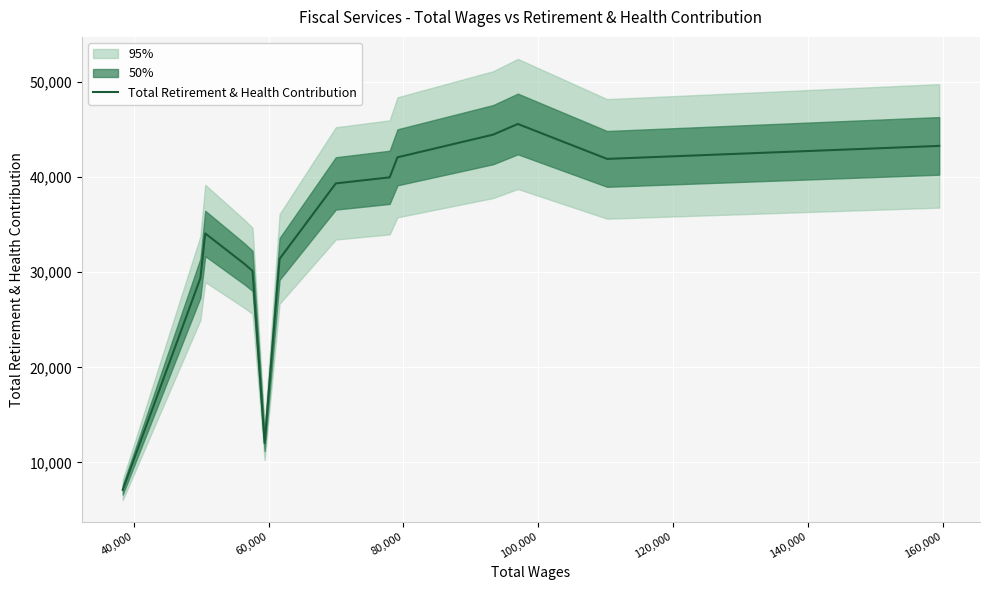

What is the maximum value for Total Retirement & Health Contribution?

45591